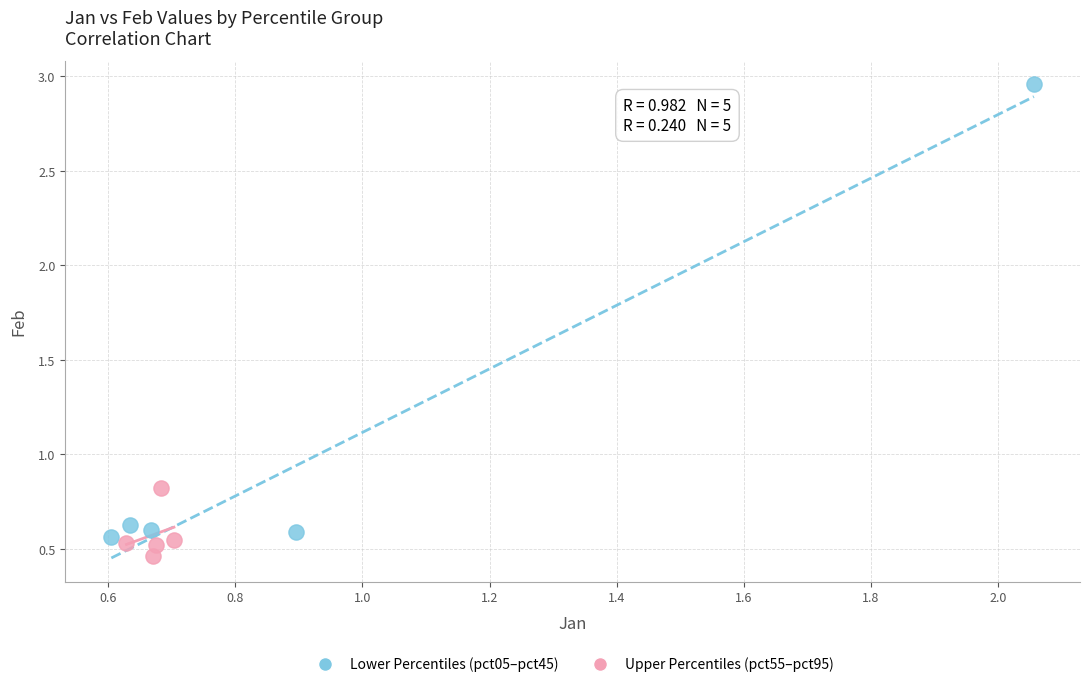

Which series contains the highest Y value?

Lower Percentiles (pct05–pct45)